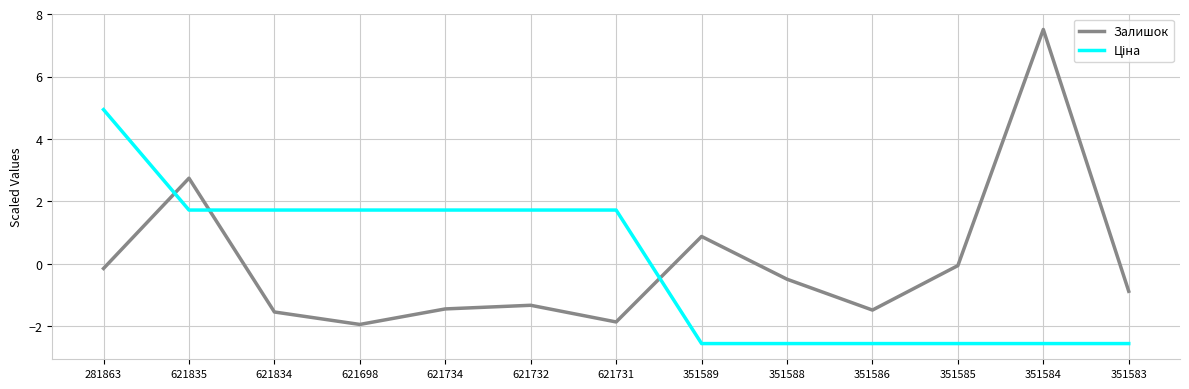

What is the total value across all series at 621835?

4.5